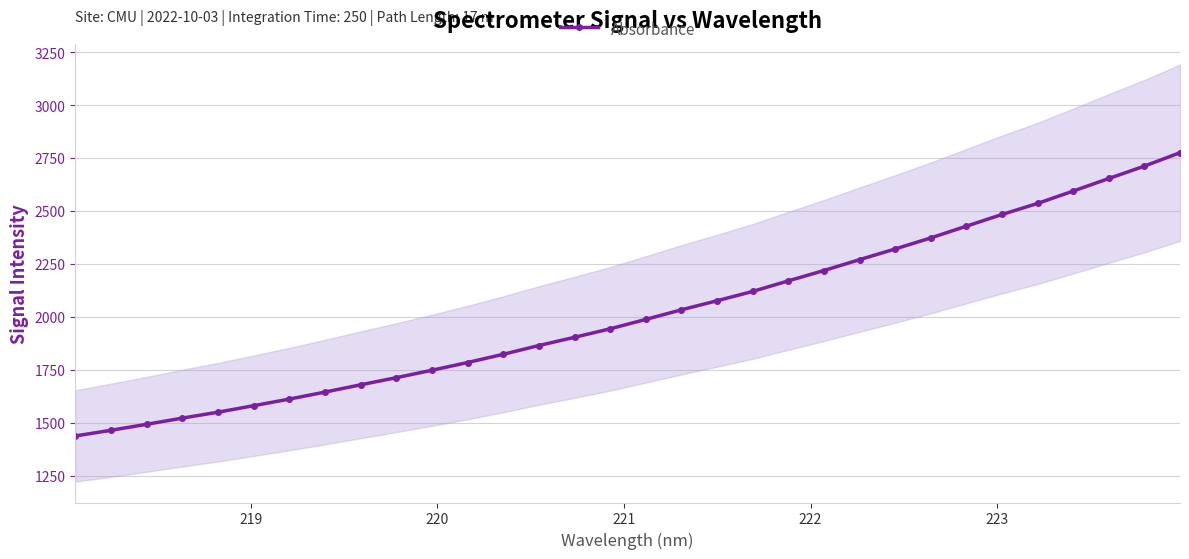

The value at 222 is 2071.0. True or false?

False